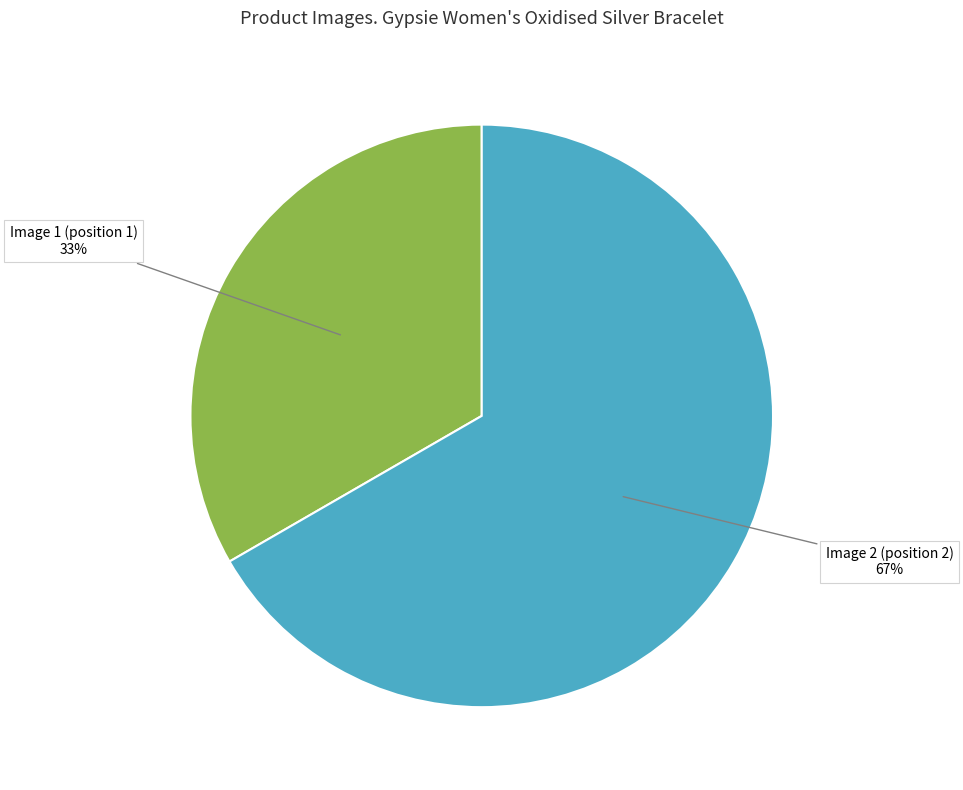

Does Image 1 (position 1) represent more than half of the total?

No